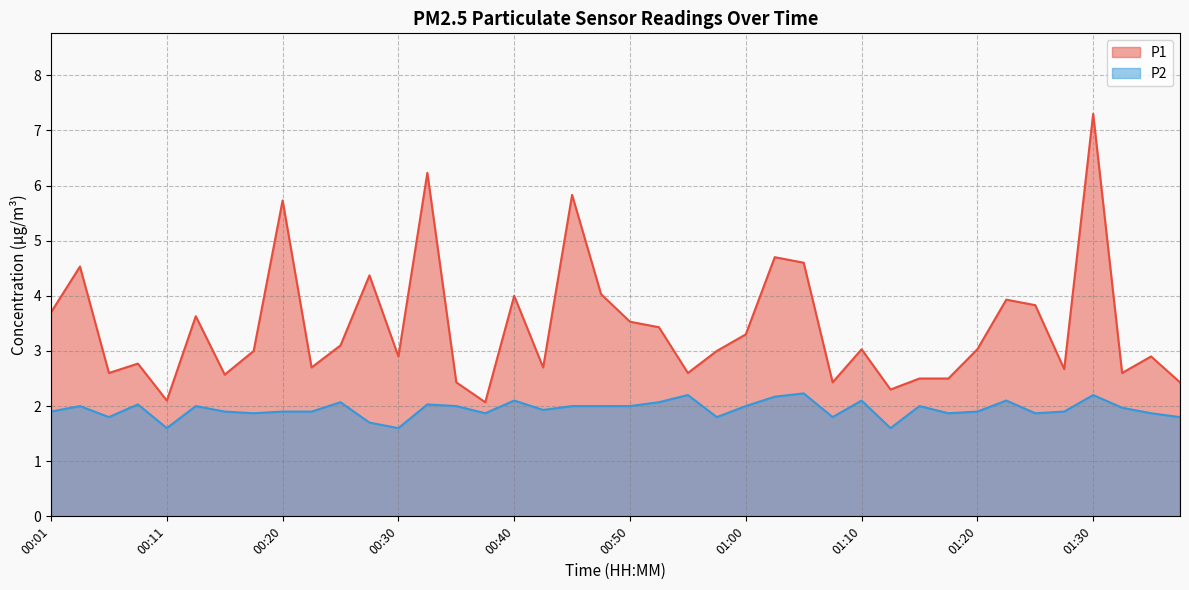

What is the difference between the maximum and minimum values in the P1 series?

5.2